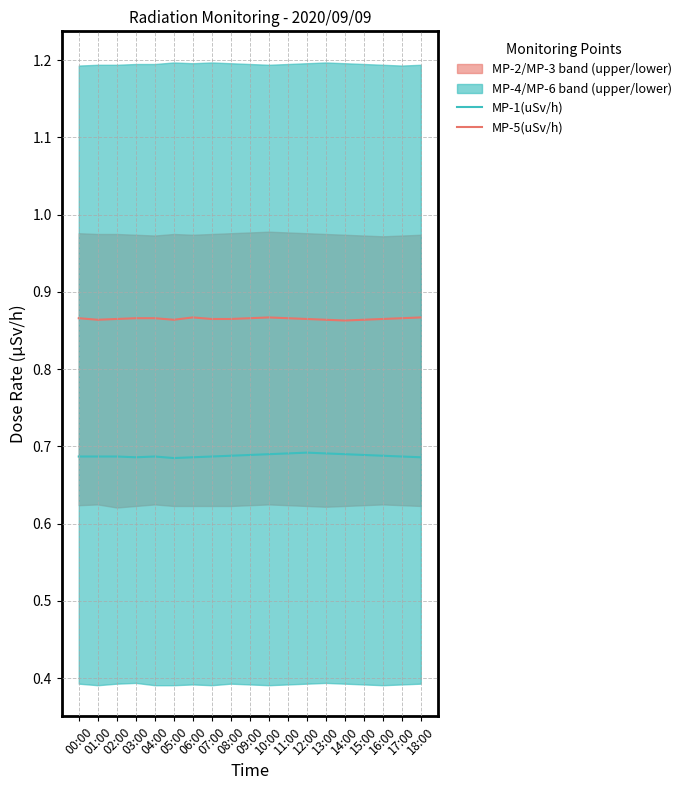

Reading right to left, what are all the values shown in this chart?

MP-1(uSv/h): 0.7	0.7	0.7	0.7	0.7	0.7	0.7	0.7	0.7	0.7	0.7	0.7	0.7	0.7	0.7	0.7	0.7	0.7	0.7
MP-5(uSv/h): 0.9	0.9	0.9	0.9	0.9	0.9	0.9	0.9	0.9	0.9	0.9	0.9	0.9	0.9	0.9	0.9	0.9	0.9	0.9